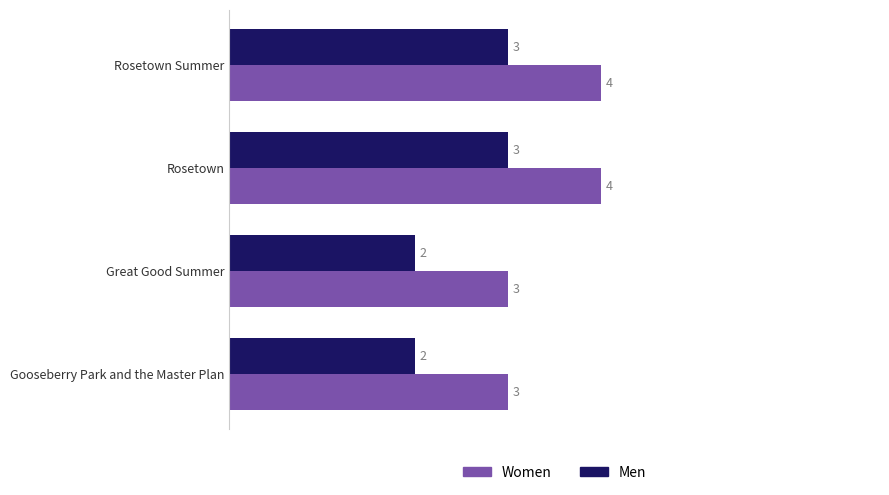

What is the smallest value displayed?

2